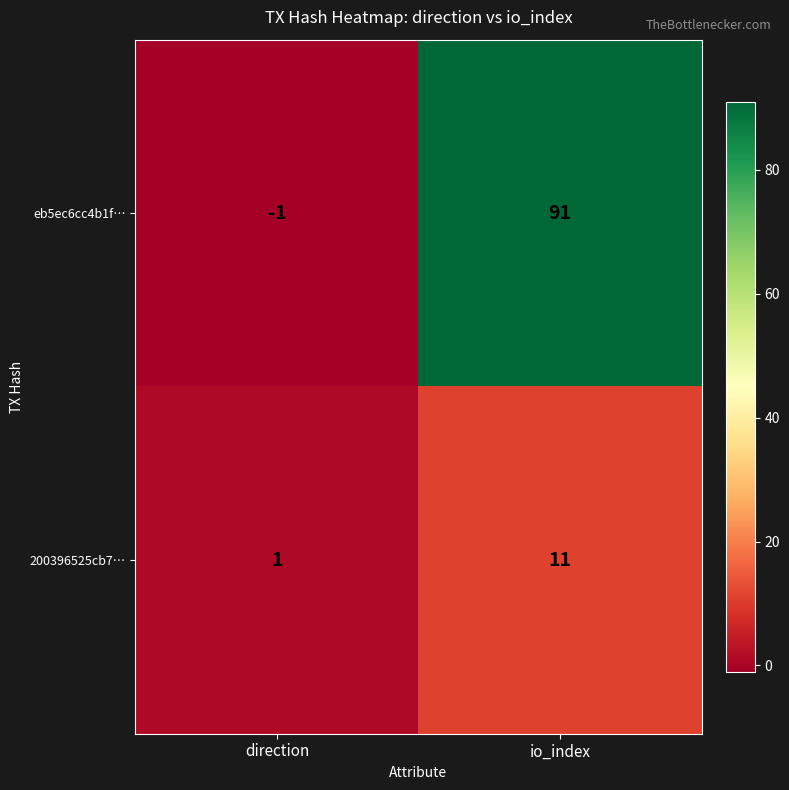

How many distinct data groups are displayed?

2